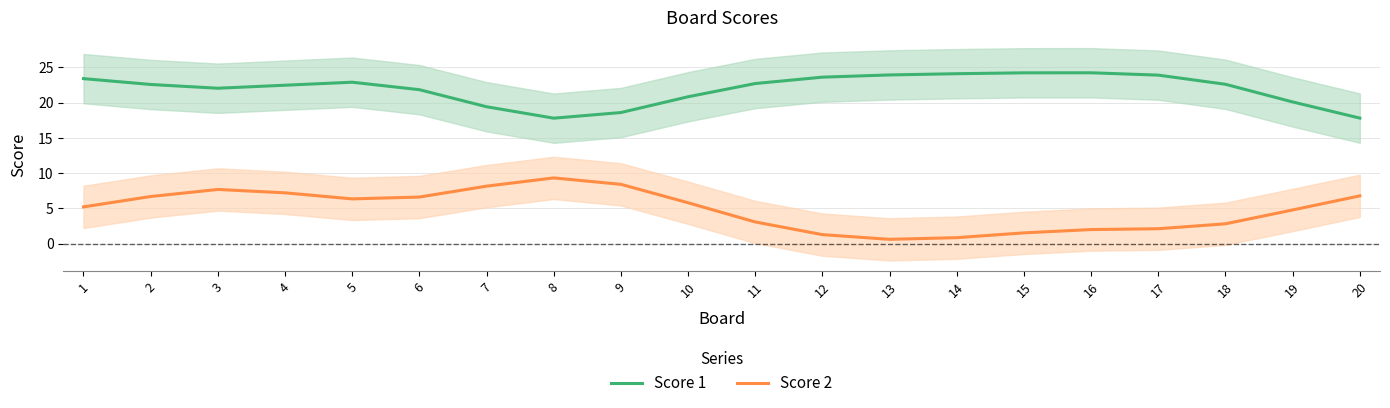

Where is the first local maximum for Score 1?

5